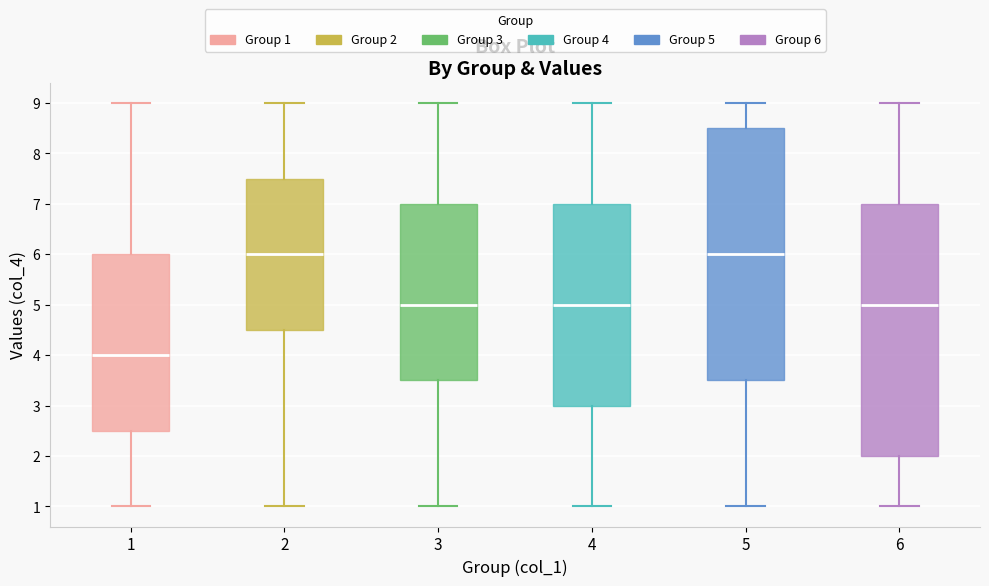

Reading left to right, read every box against the y-axis: the position of its median line, the range the box covers, and the ends of its whiskers. The values are not printed on the chart, so give them approximately, as read against the axis.

1: median 4.0, box 2.5 to 6.0, whiskers 1.0 to 9.0
2: median 6.0, box 4.5 to 7.5, whiskers 1.0 to 9.0
3: median 5.0, box 3.5 to 7.0, whiskers 1.0 to 9.0
4: median 5.0, box 3.0 to 7.0, whiskers 1.0 to 9.0
5: median 6.0, box 3.5 to 8.5, whiskers 1.0 to 9.0
6: median 5.0, box 2.0 to 7.0, whiskers 1.0 to 9.0